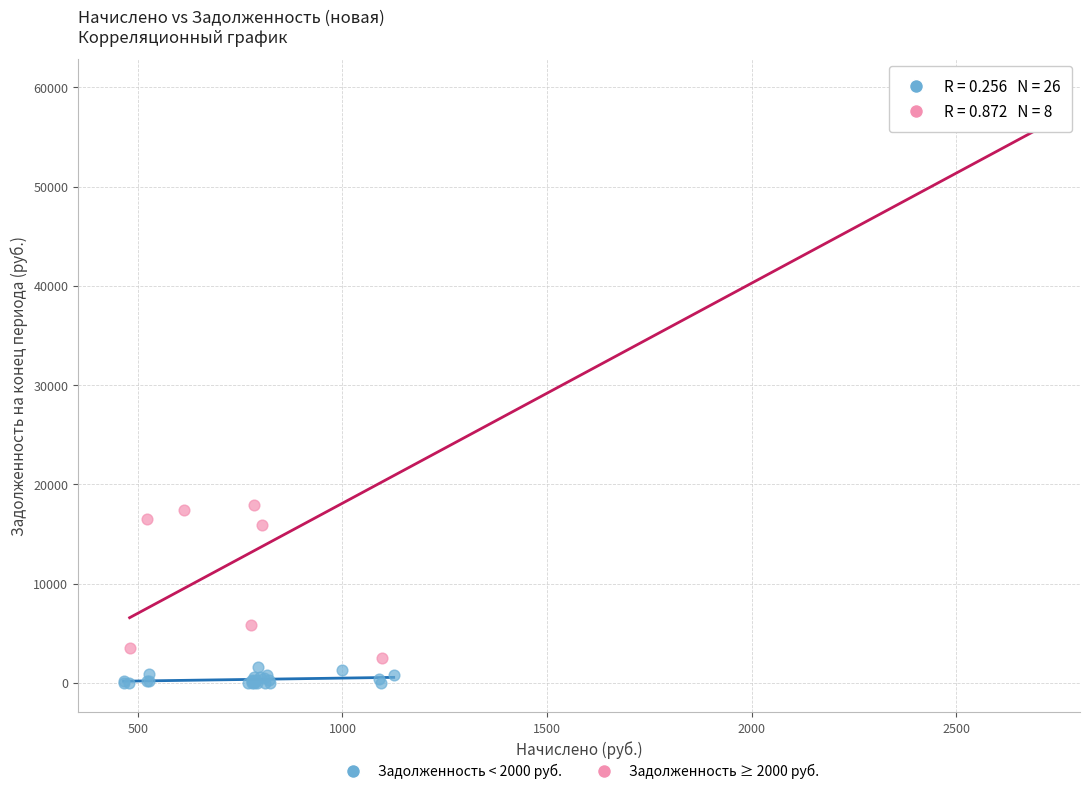

Which series contains the lowest Y value?

Задолженность < 2000 руб.